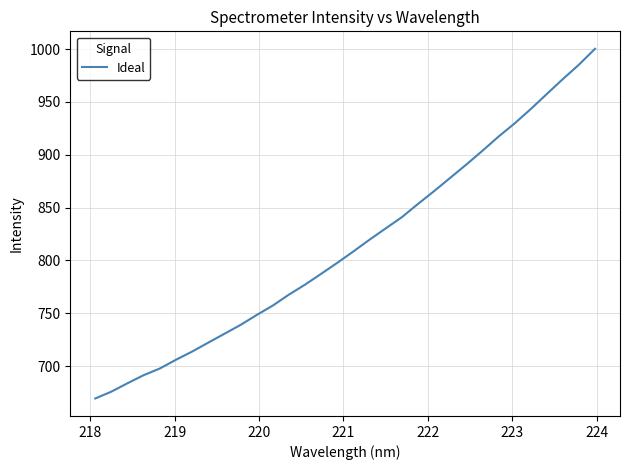

Is this an area chart (filled region under the line)?

No